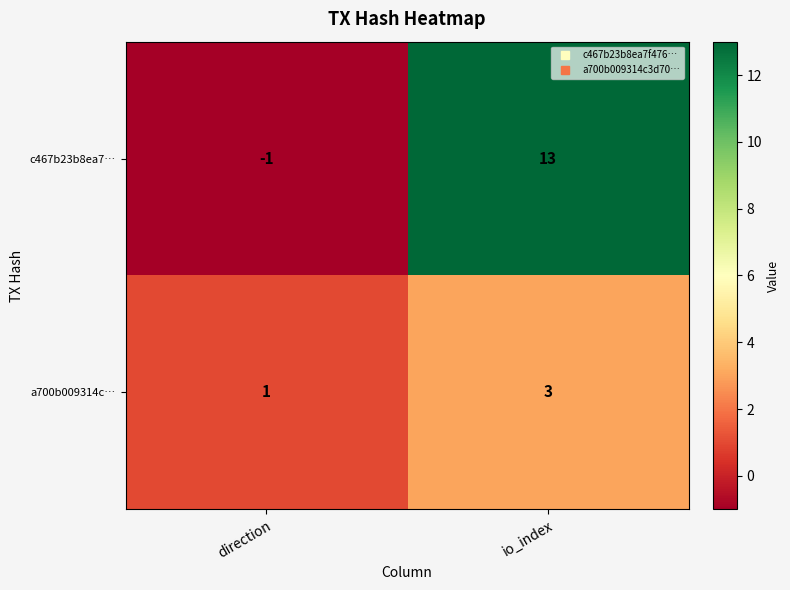

What is the difference between the maximum and minimum values in the c467b23b8ea7… series?

14